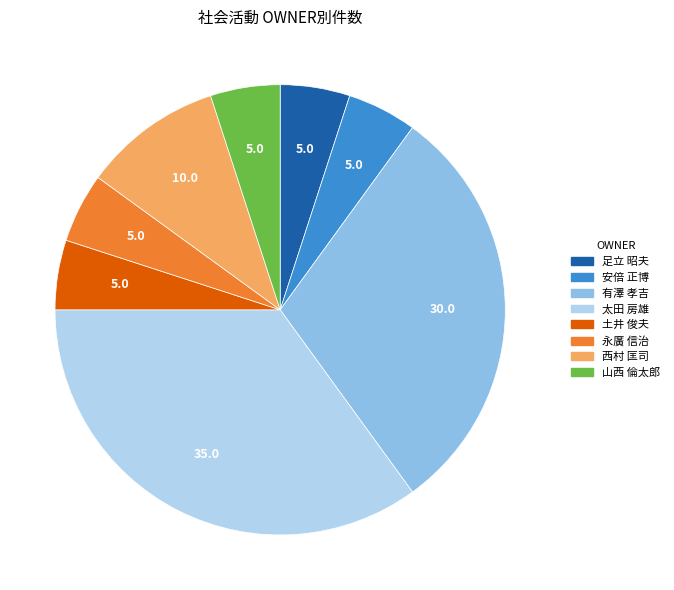

Does 足立 昭夫 represent more than half of the total?

No